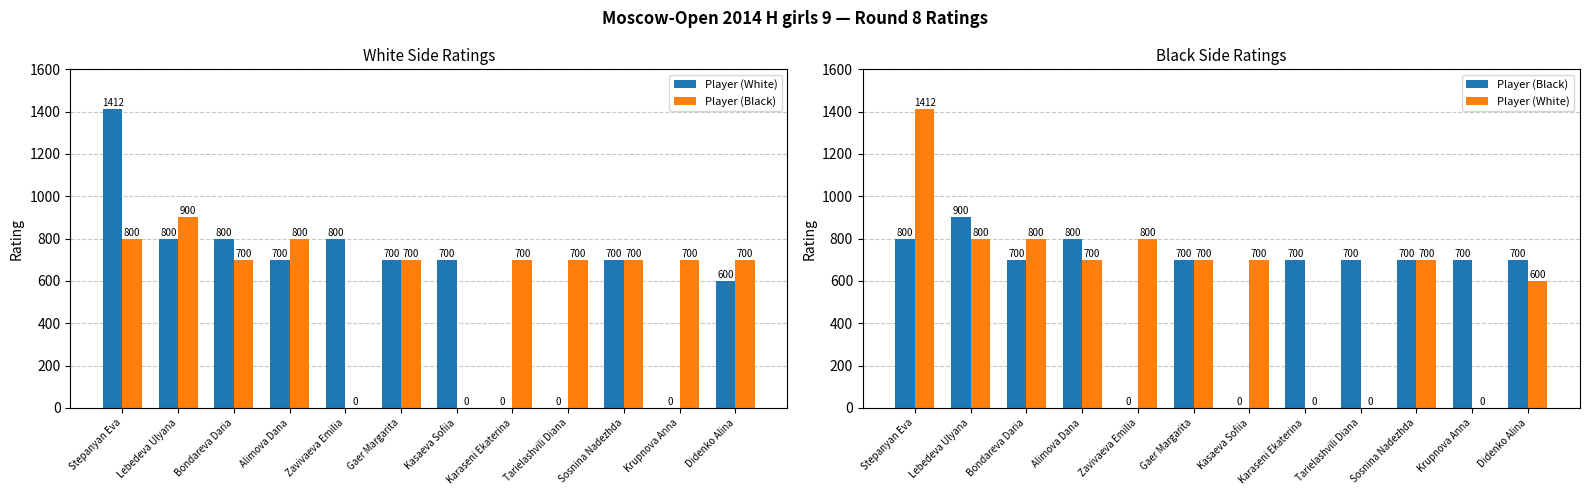

Reading left to right, extract all data points from this chart.

Player (White): Stepanyan Eva=1412	Lebedeva Ulyana=800	Bondareva Daria=800	Alimova Dana=700	Zavivaeva Emilia=800	Gaer Margarita=700	Kasaeva Sofiia=700	Karaseni Ekaterina=0	Tarielashvili Diana=0	Sosnina Nadezhda=700	Krupnova Anna=0	Didenko Alina=600
Player (Black): Stepanyan Eva=800	Lebedeva Ulyana=900	Bondareva Daria=700	Alimova Dana=800	Zavivaeva Emilia=0	Gaer Margarita=700	Kasaeva Sofiia=0	Karaseni Ekaterina=700	Tarielashvili Diana=700	Sosnina Nadezhda=700	Krupnova Anna=700	Didenko Alina=700